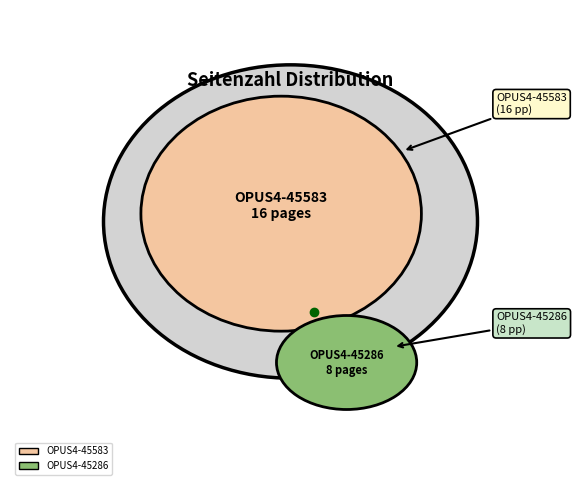

Approximately how many times larger is the value at OPUS4-45286 compared to OPUS4-45583?

0.5